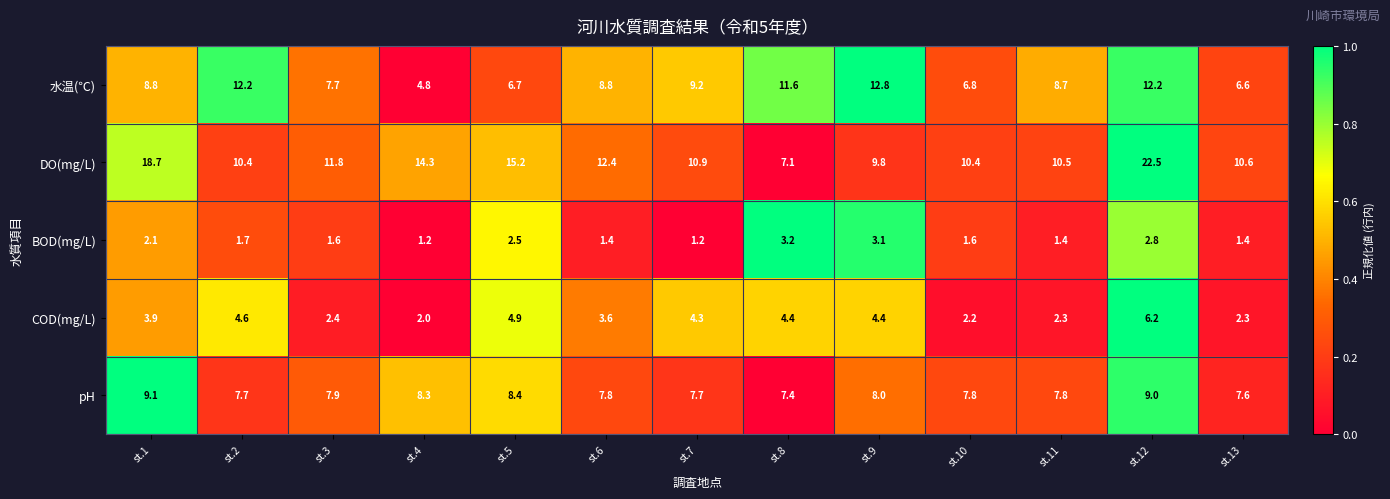

At which category is the sum across all series the highest?

st.12